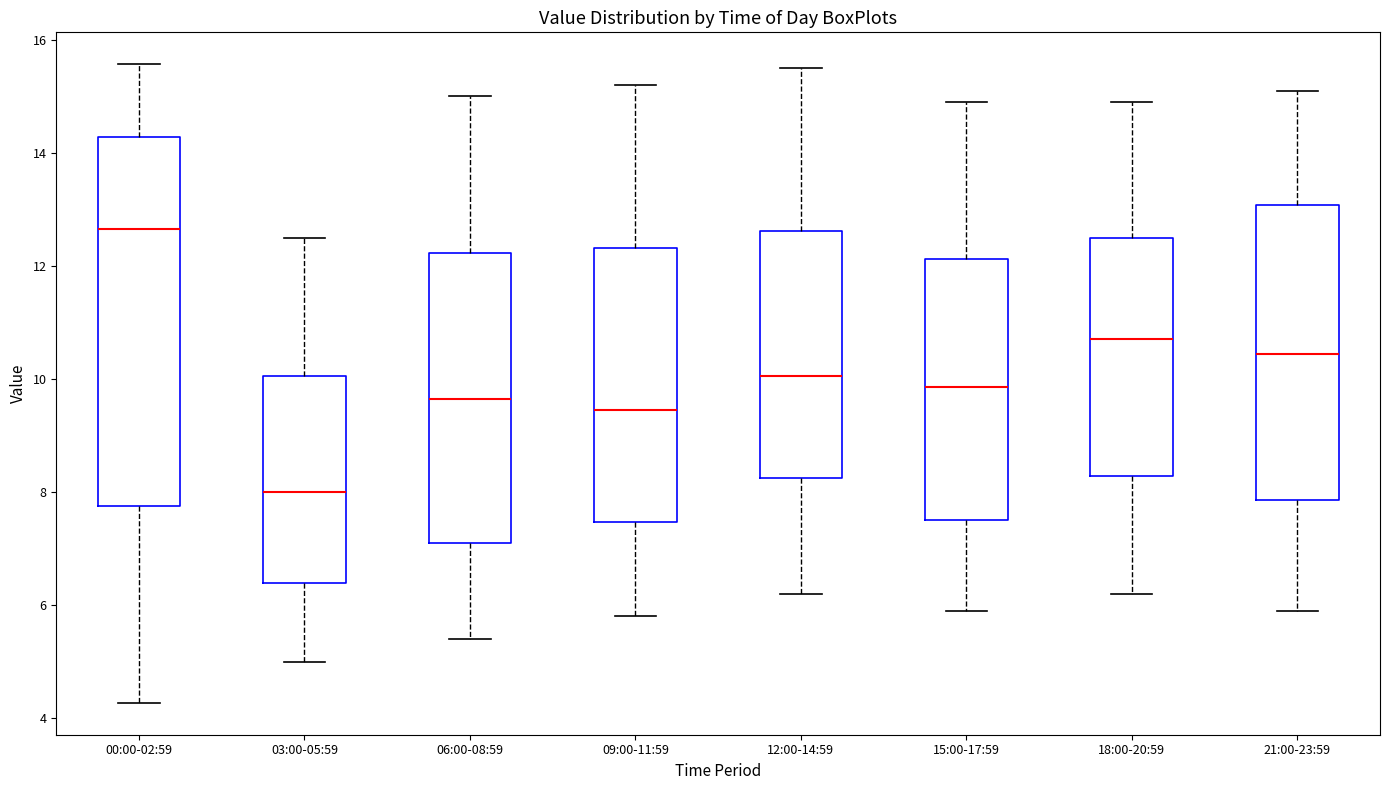

Reading left to right, read every box against the y-axis: the position of its median line, the range the box covers, and the ends of its whiskers. The values are not printed on the chart, so give them approximately, as read against the axis.

00:00-02:59: median 12.6, box 7.8 to 14.2, whiskers 4.2 to 15.6
03:00-05:59: median 8.0, box 6.4 to 10.0, whiskers 5.0 to 12.6
06:00-08:59: median 9.6, box 7.2 to 12.2, whiskers 5.4 to 15.0
09:00-11:59: median 9.4, box 7.4 to 12.4, whiskers 5.8 to 15.2
12:00-14:59: median 10.0, box 8.2 to 12.6, whiskers 6.2 to 15.6
15:00-17:59: median 9.8, box 7.6 to 12.2, whiskers 6.0 to 15.0
18:00-20:59: median 10.8, box 8.2 to 12.6, whiskers 6.2 to 15.0
21:00-23:59: median 10.4, box 7.8 to 13.0, whiskers 6.0 to 15.2